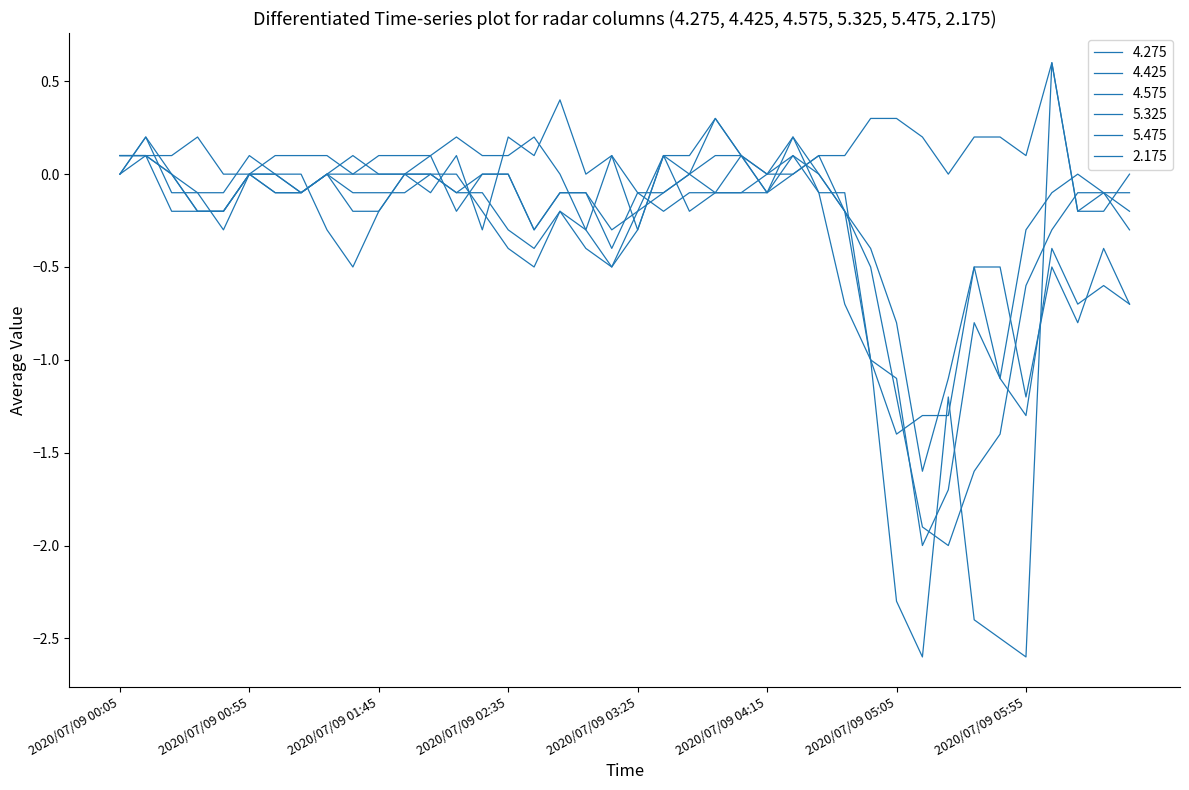

Does the chart have visible grid lines?

No